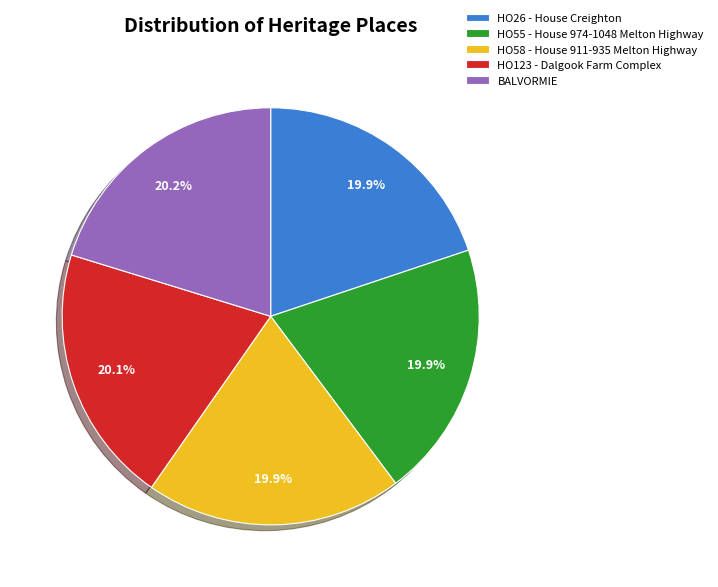

To the nearest percent, what is the average slice percentage?

20%